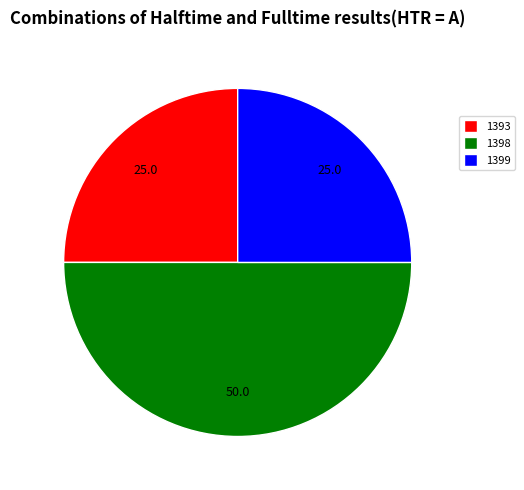

Which slice is the largest?

1398